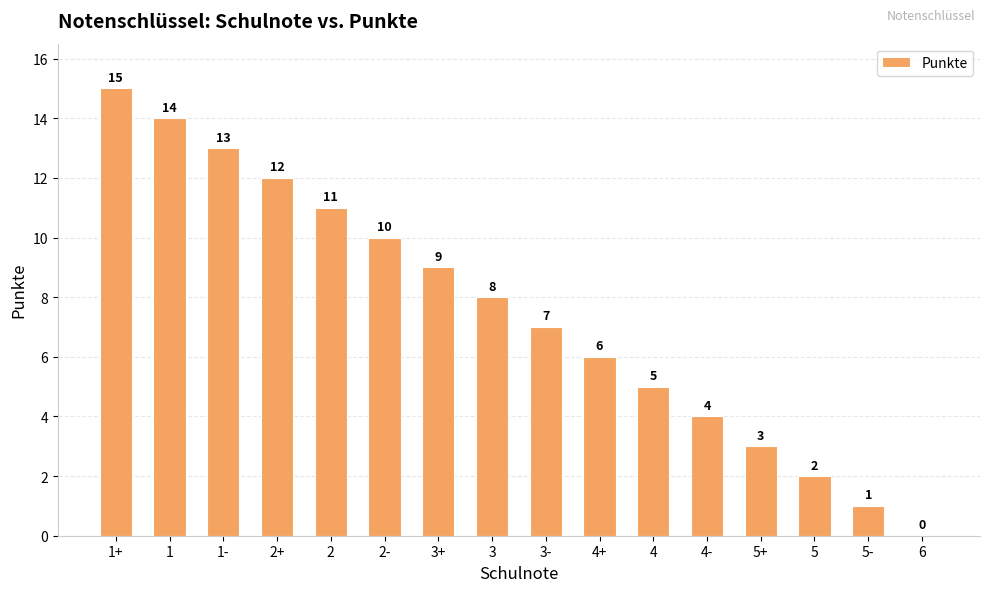

Between 1- and 3+, which is larger?

1-